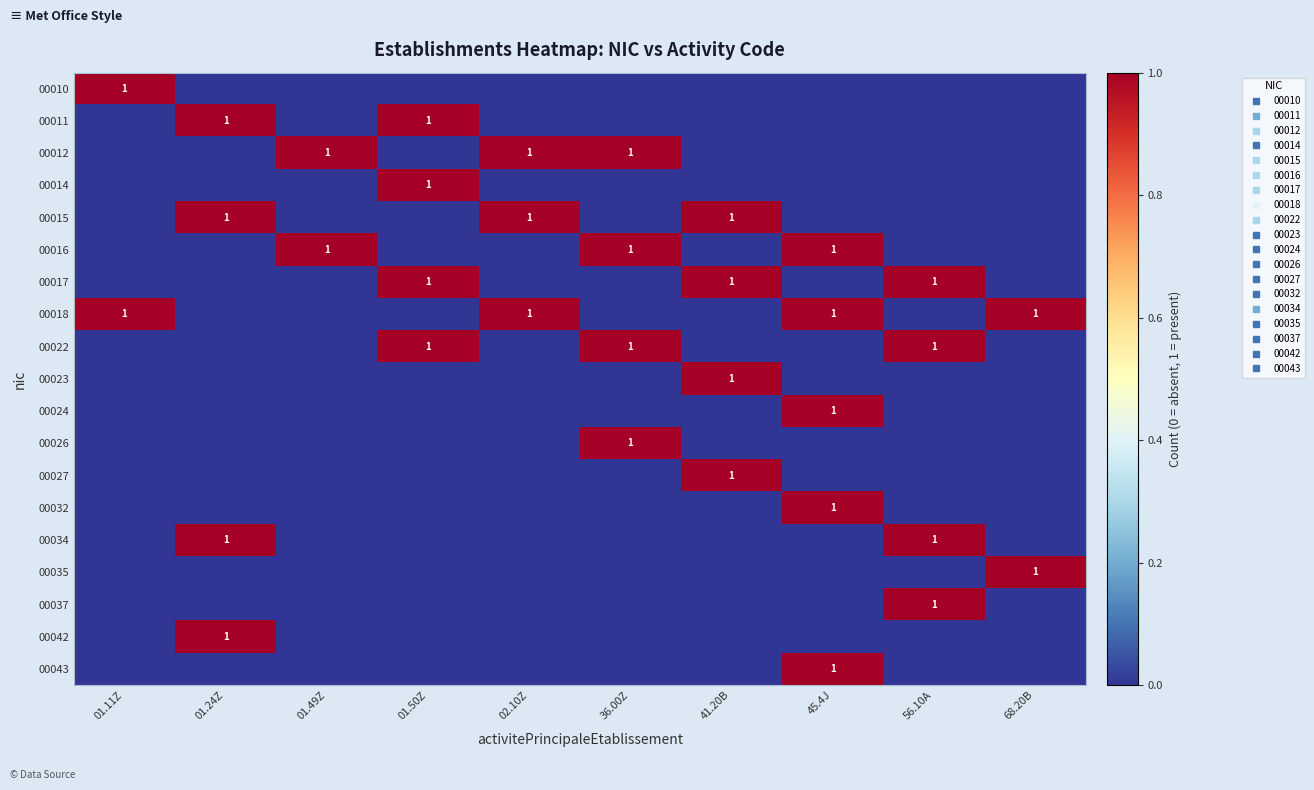

Which category has the highest value across all series?

01.11Z